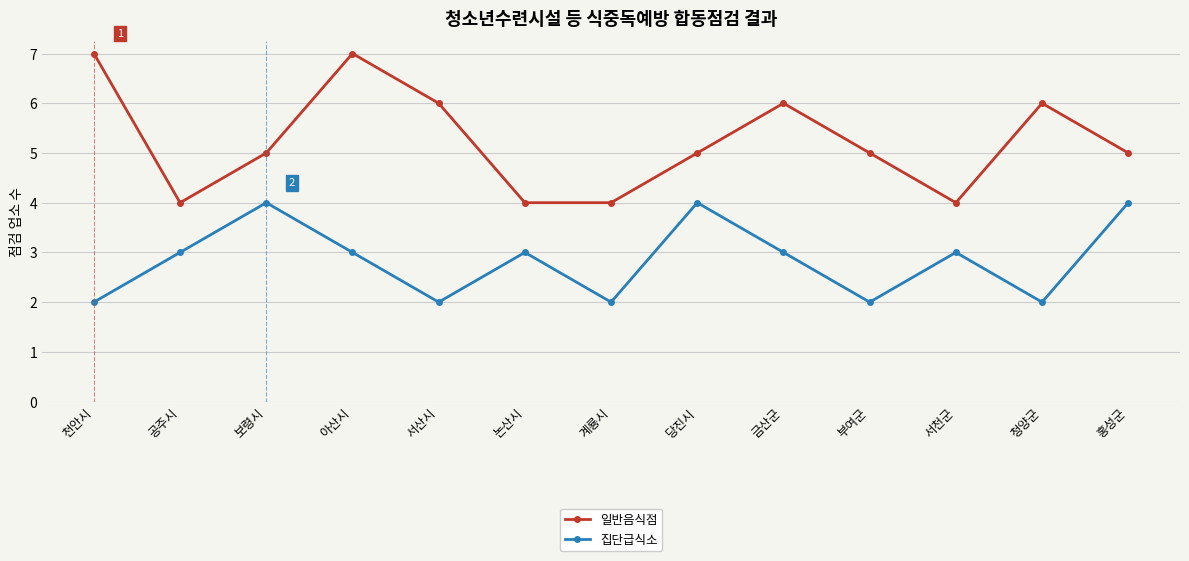

Reading right to left, extract all data points from this chart.

일반음식점: 홍성군=5	청양군=6	서천군=4	부여군=5	금산군=6	당진시=5	계룡시=4	논산시=4	서산시=6	아산시=7	보령시=5	공주시=4	천안시=7
집단급식소: 홍성군=4	청양군=2	서천군=3	부여군=2	금산군=3	당진시=4	계룡시=2	논산시=3	서산시=2	아산시=3	보령시=4	공주시=3	천안시=2